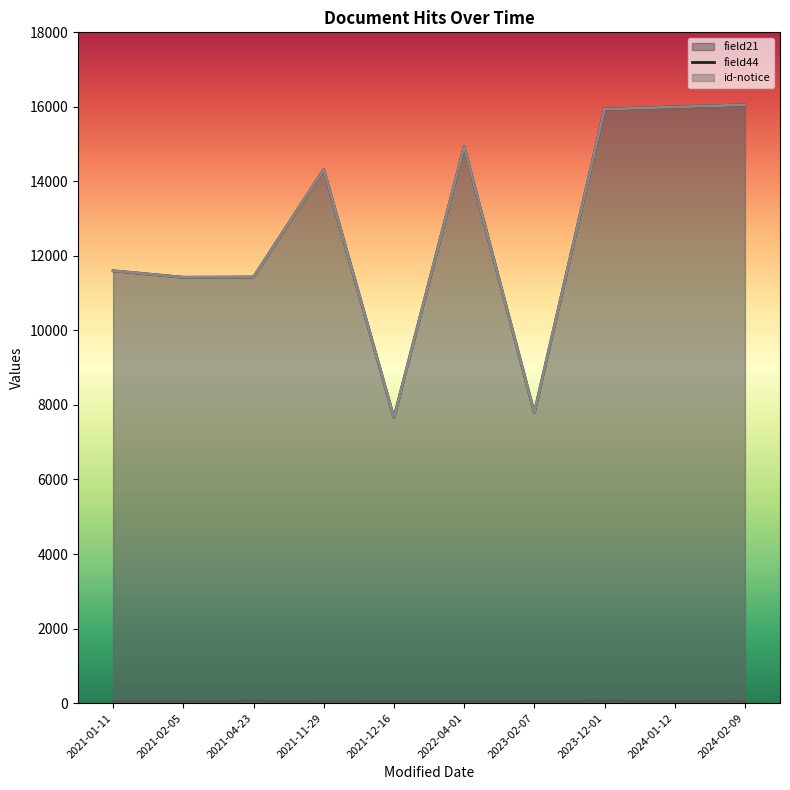

Between 2021-04-23 and 2024-02-09, which series saw the biggest shift?

field21 line